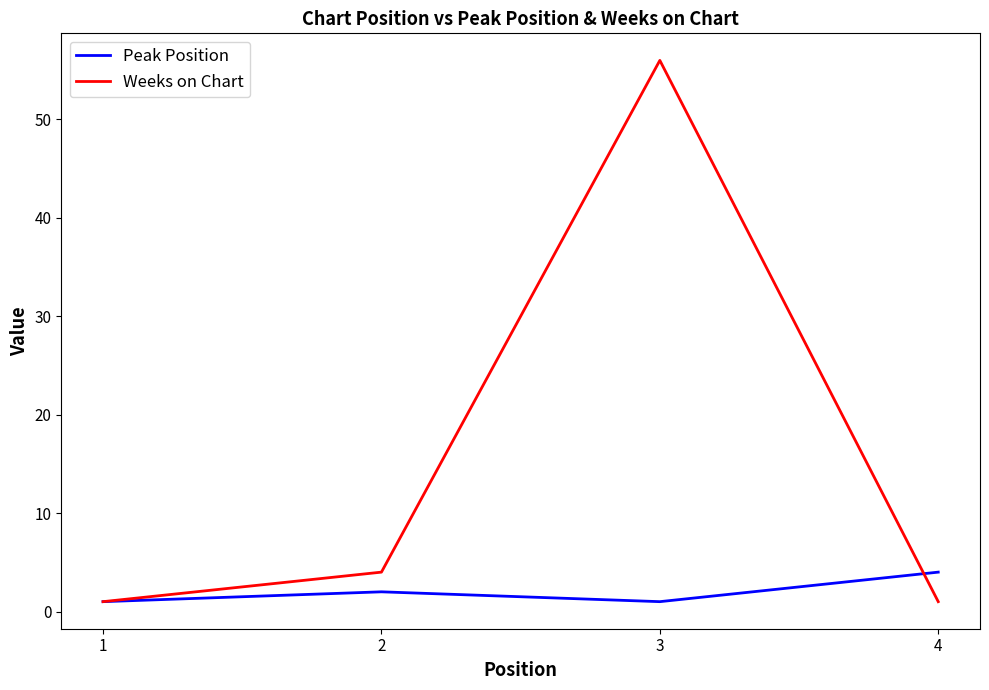

What value does the Weeks on Chart series have at 3?

56